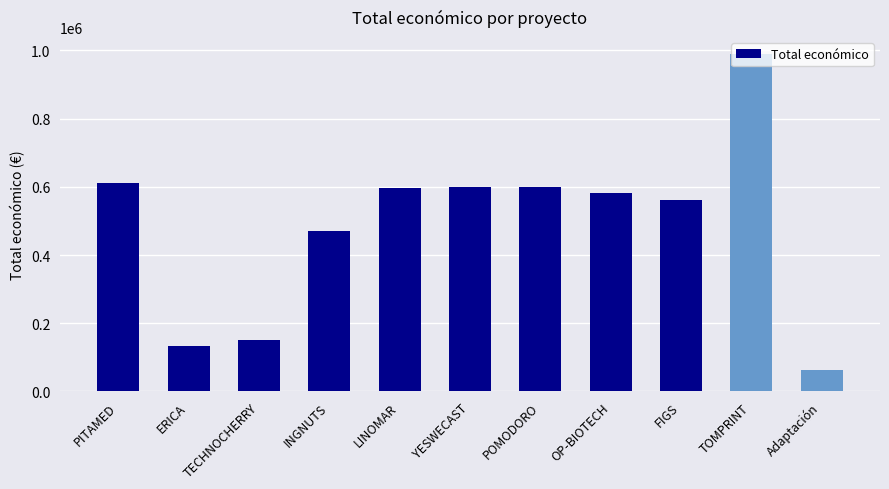

What is the change in value from YESWECAST to FIGS?

-39263